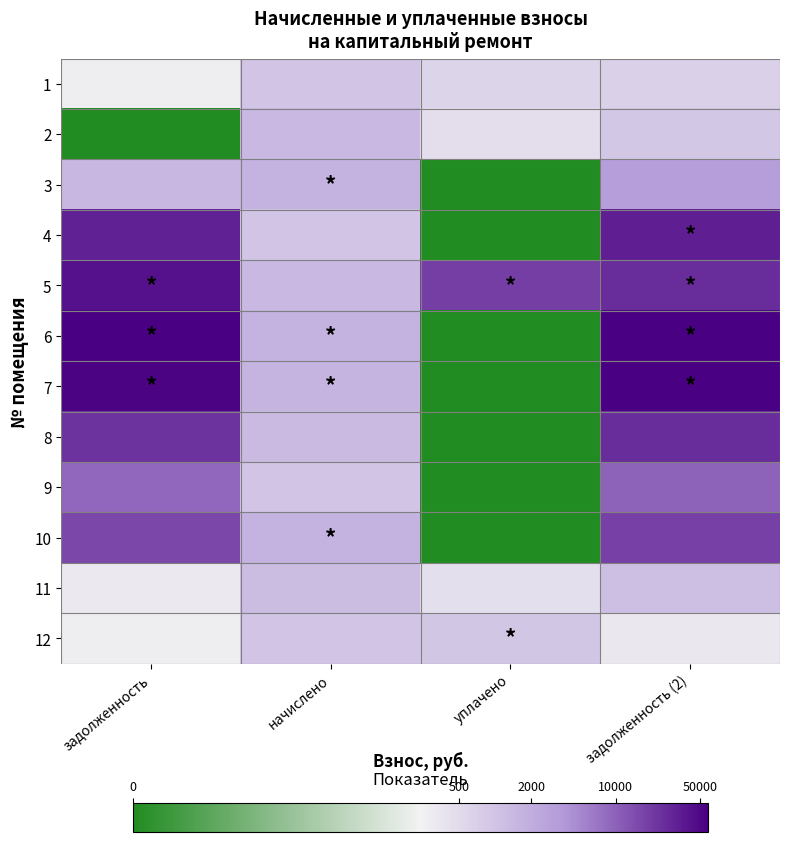

How many categories are shown in the chart?

4